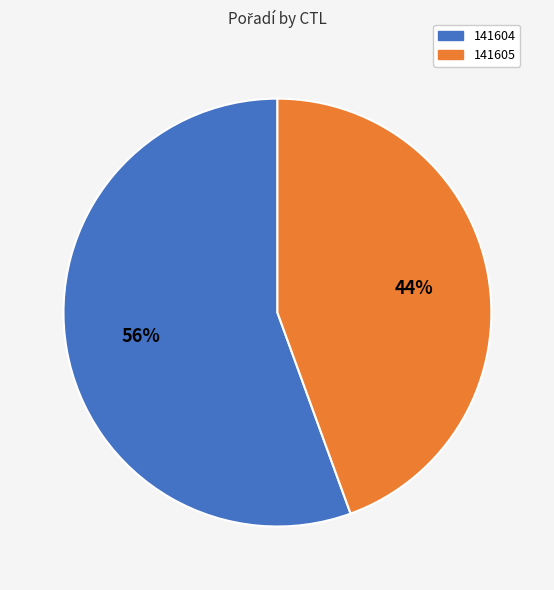

What is the majority slice?

141604